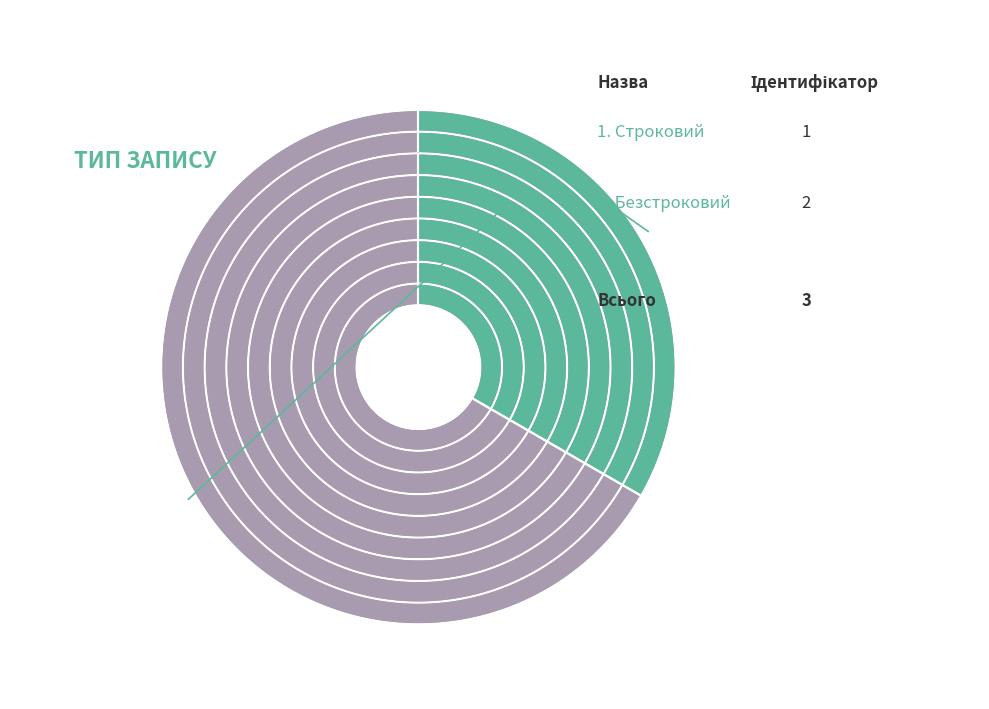

How much of the chart is everything except Строковий?

66.7%